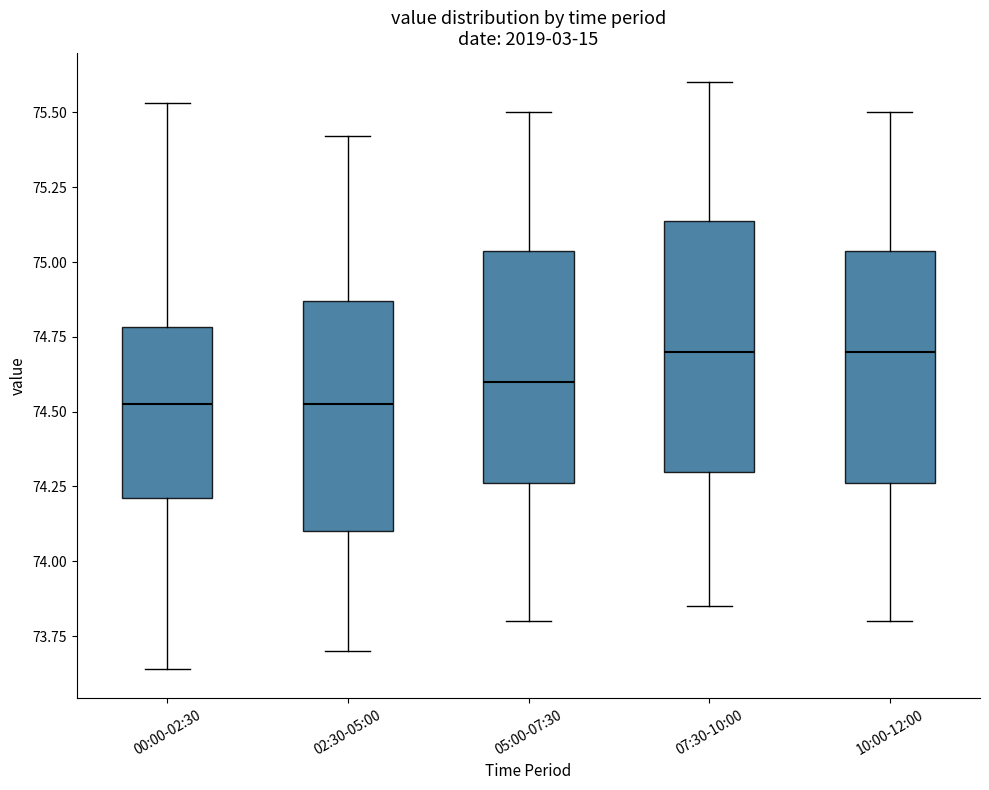

Reading left to right, transcribe this box plot: for each box, give where its median line is, the range the box spans, and where its two whiskers end, as read against the y-axis. The values are not printed on the chart, so give them approximately, as read against the axis.

00:00-02:30: median 74.55, box 74.20 to 74.80, whiskers 73.65 to 75.55
02:30-05:00: median 74.55, box 74.10 to 74.85, whiskers 73.70 to 75.40
05:00-07:30: median 74.60, box 74.25 to 75.05, whiskers 73.80 to 75.50
07:30-10:00: median 74.70, box 74.30 to 75.15, whiskers 73.85 to 75.60
10:00-12:00: median 74.70, box 74.25 to 75.05, whiskers 73.80 to 75.50